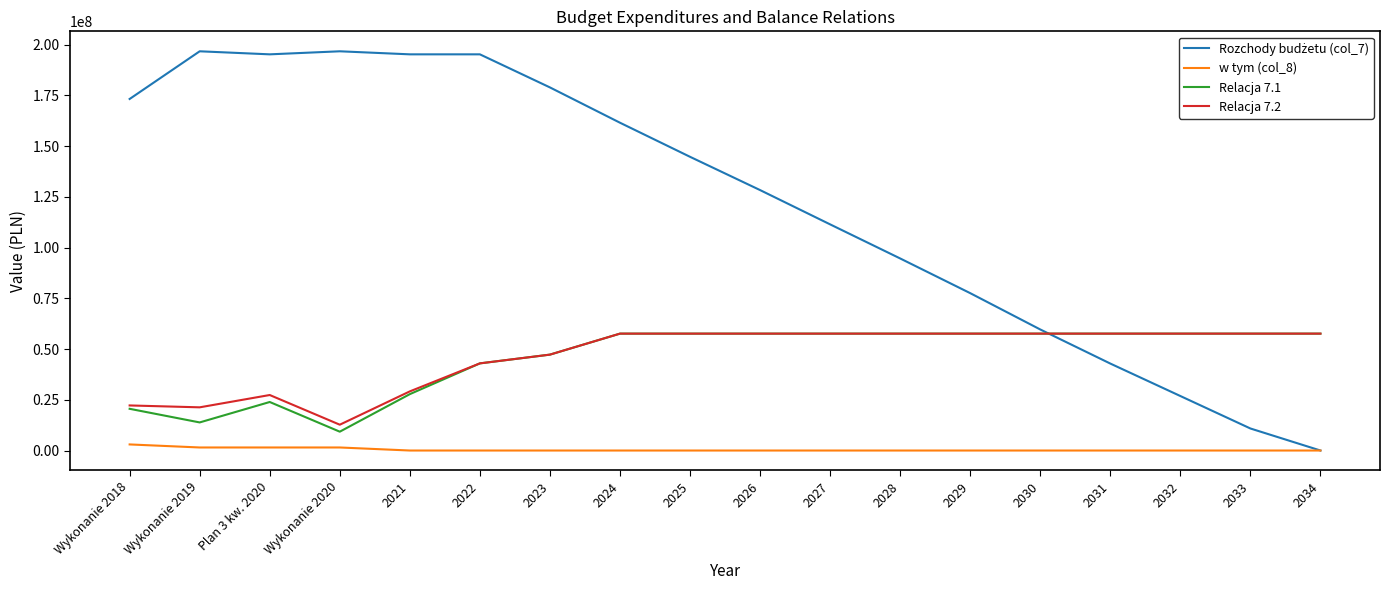

True or false: Relacja 7.1 and w tym (col_8) intersect in this chart.

False